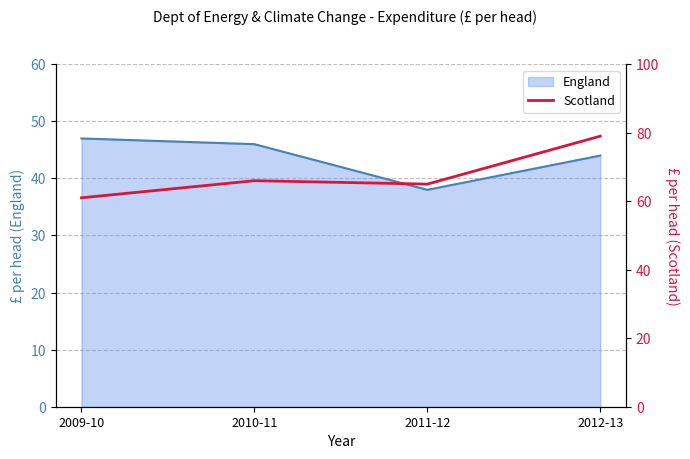

The chart shows a value of 46 at 2010-11. True or false?

False